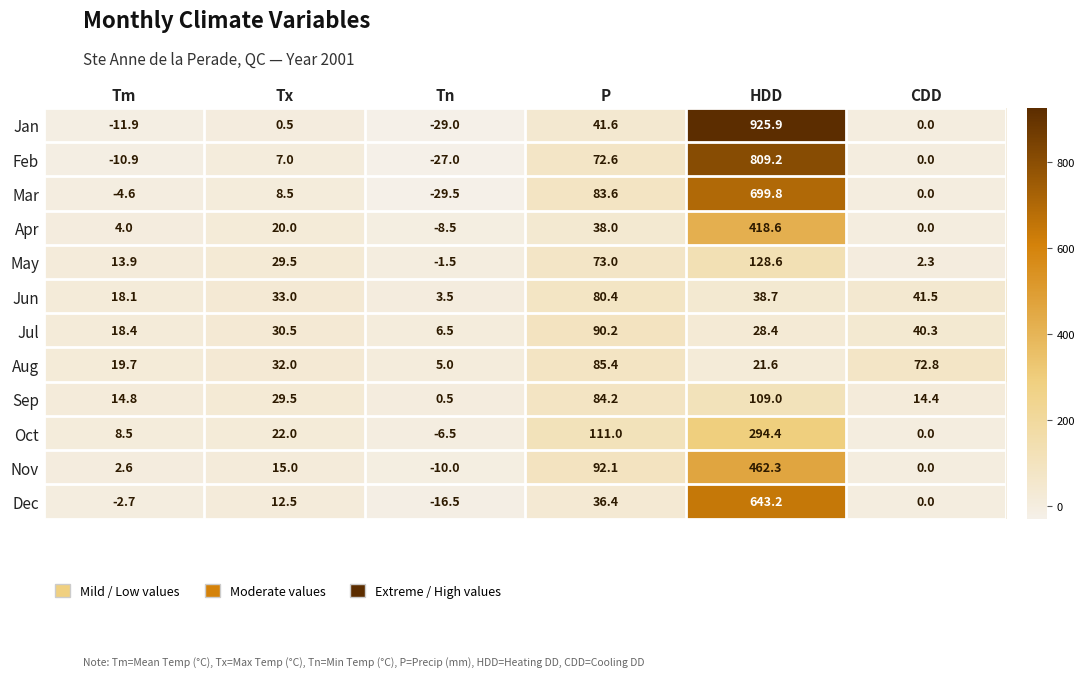

Count the number of data series in this chart.

12